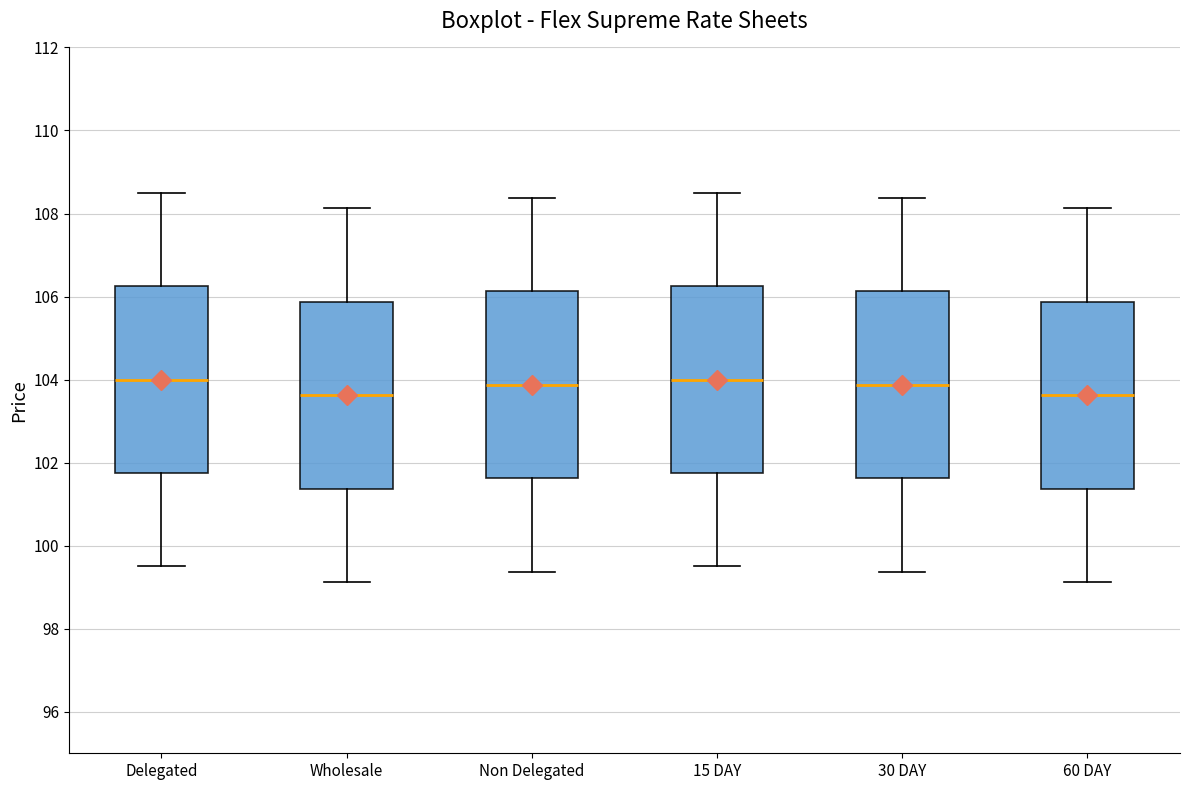

Reading left to right, read every box against the y-axis: the position of its median line, the range the box covers, and the ends of its whiskers. The values are not printed on the chart, so give them approximately, as read against the axis.

Delegated: median 104.0, box 101.8 to 106.2, whiskers 99.6 to 108.6
Wholesale: median 103.6, box 101.4 to 105.8, whiskers 99.2 to 108.2
Non Delegated: median 103.8, box 101.6 to 106.2, whiskers 99.4 to 108.4
15 DAY: median 104.0, box 101.8 to 106.2, whiskers 99.6 to 108.6
30 DAY: median 103.8, box 101.6 to 106.2, whiskers 99.4 to 108.4
60 DAY: median 103.6, box 101.4 to 105.8, whiskers 99.2 to 108.2